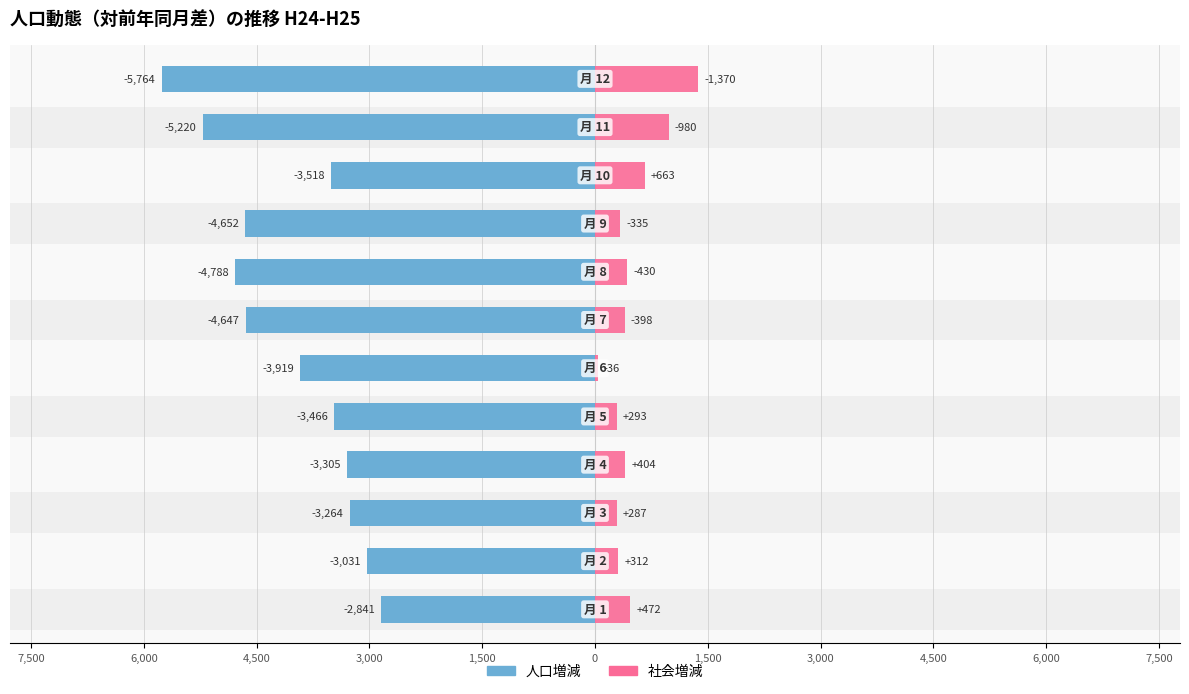

What is the difference between the maximum and minimum values in the 社会増減 series?

1334